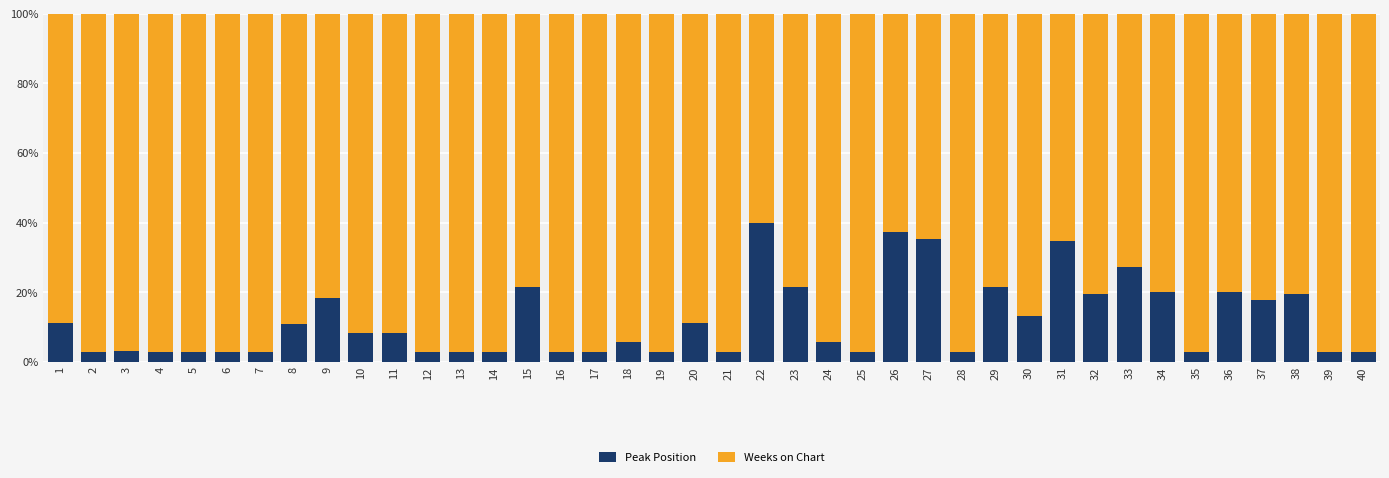

What is the maximum value for Peak Position?

40.0